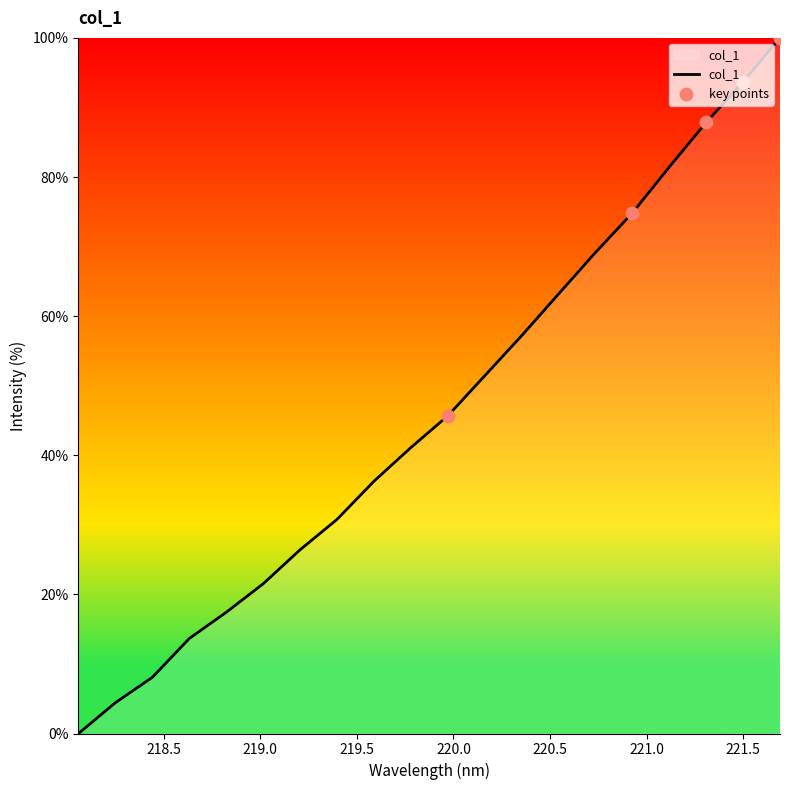

What is the difference between the maximum and minimum values?

100.0